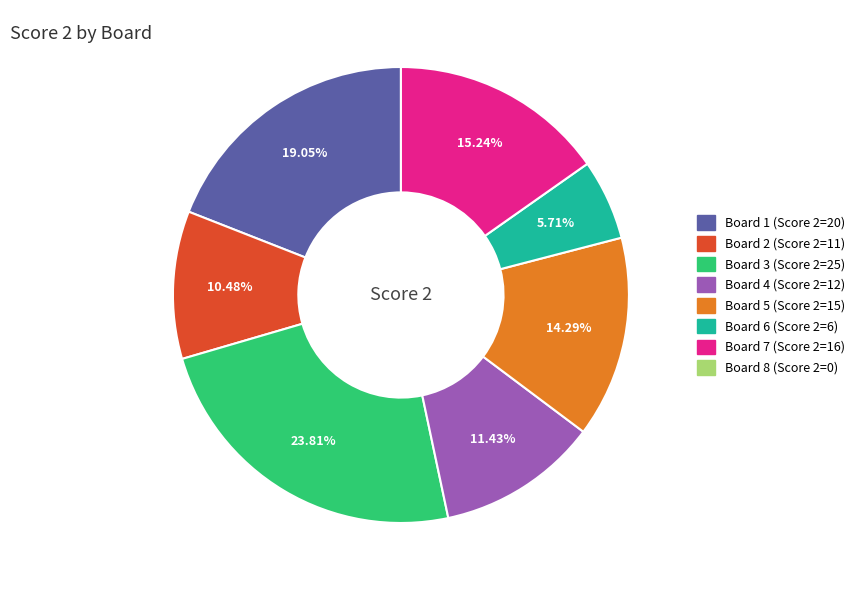

Is there any slice that represents more than half of the pie?

No